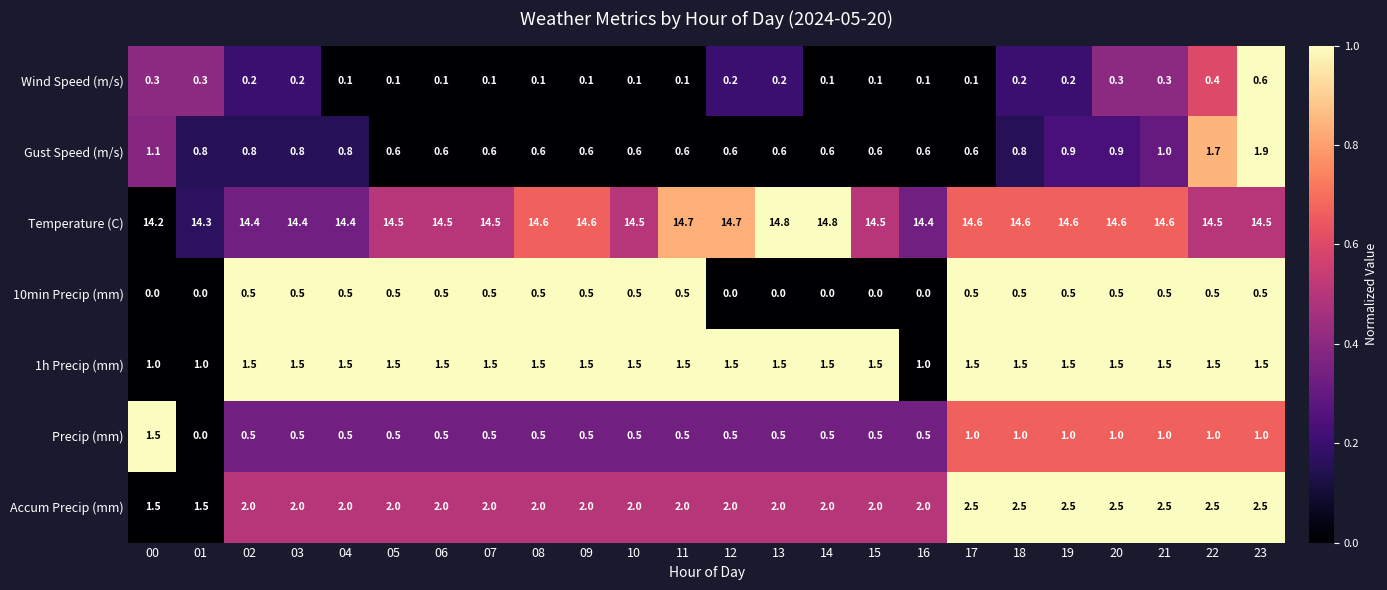

Which series has the largest total across all categories?

Temperature (C)